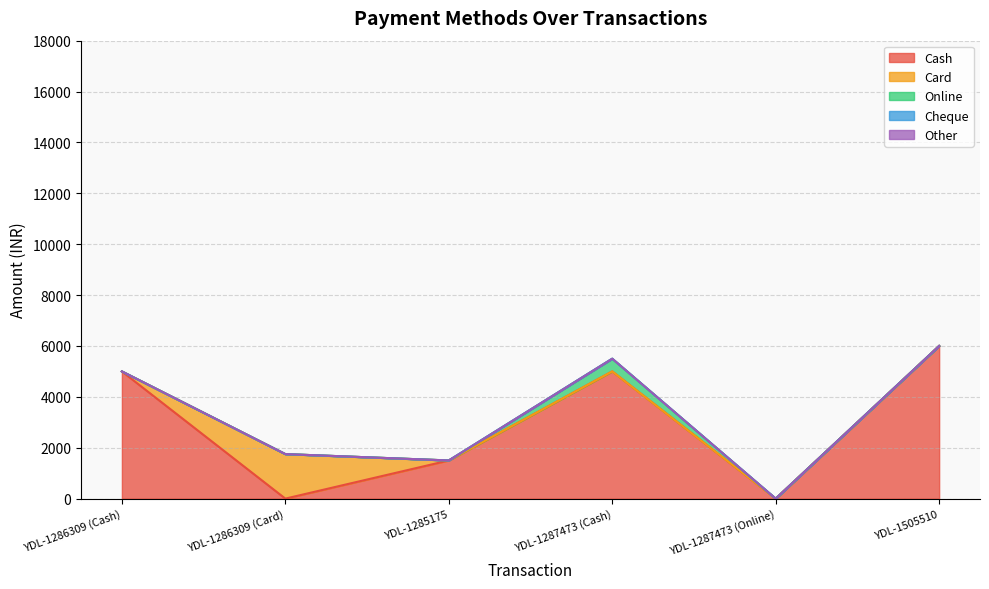

How many lines are shown in the chart?

5